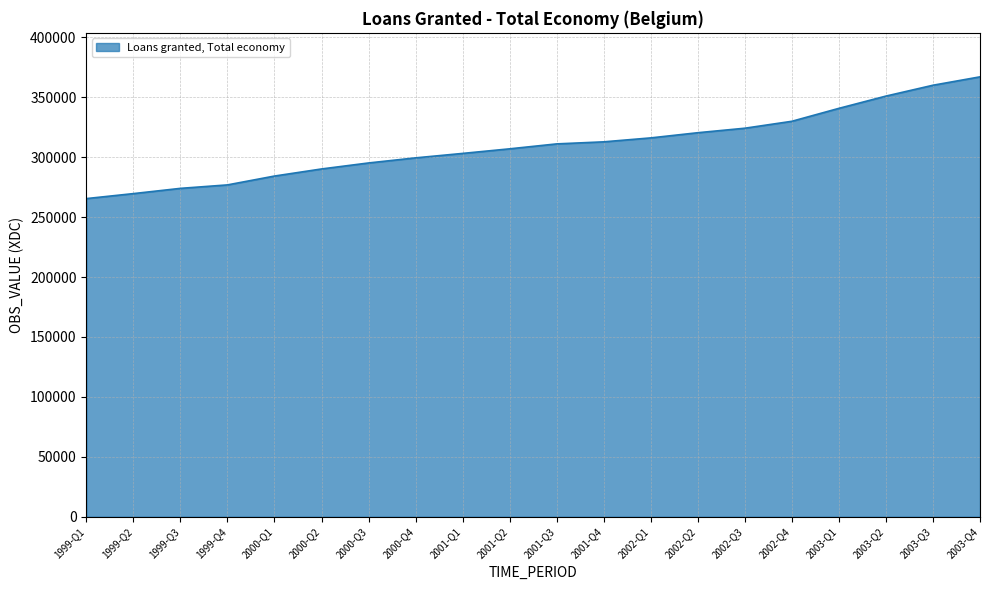

What is the difference between the maximum and minimum values?

101575.1